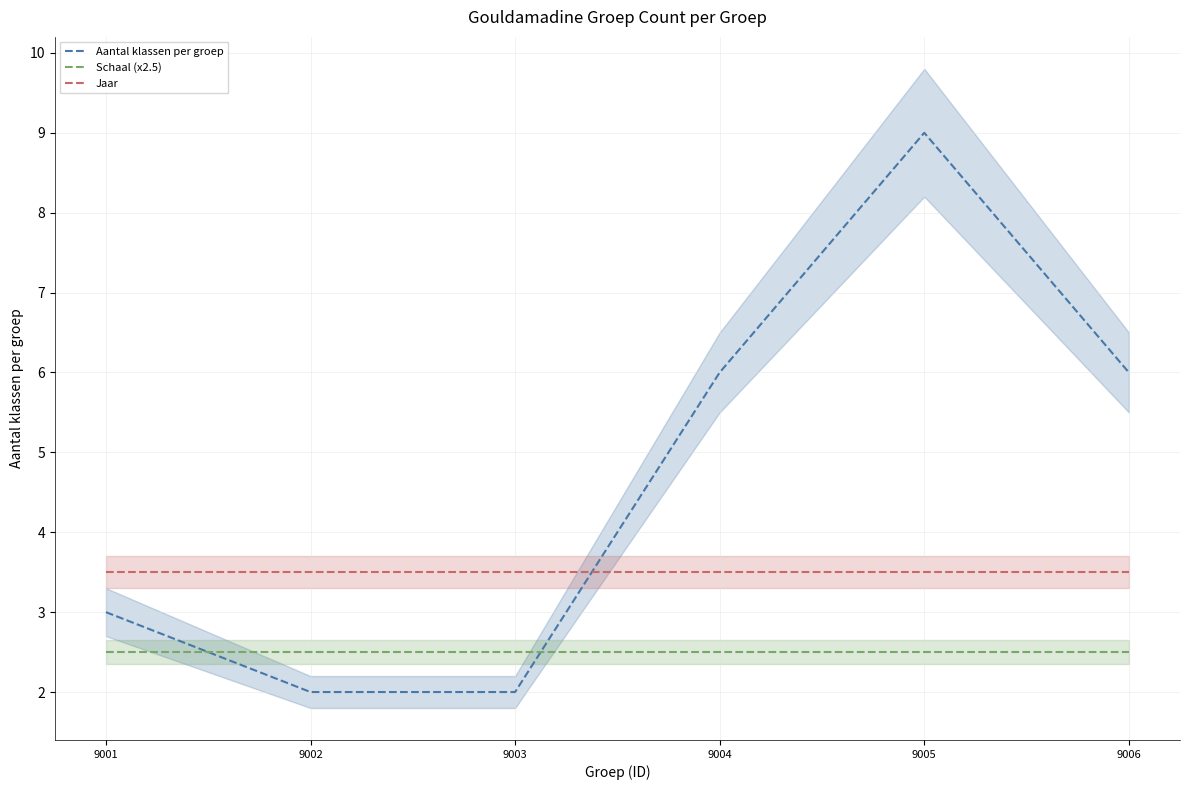

At which category is the sum across all series the highest?

9005